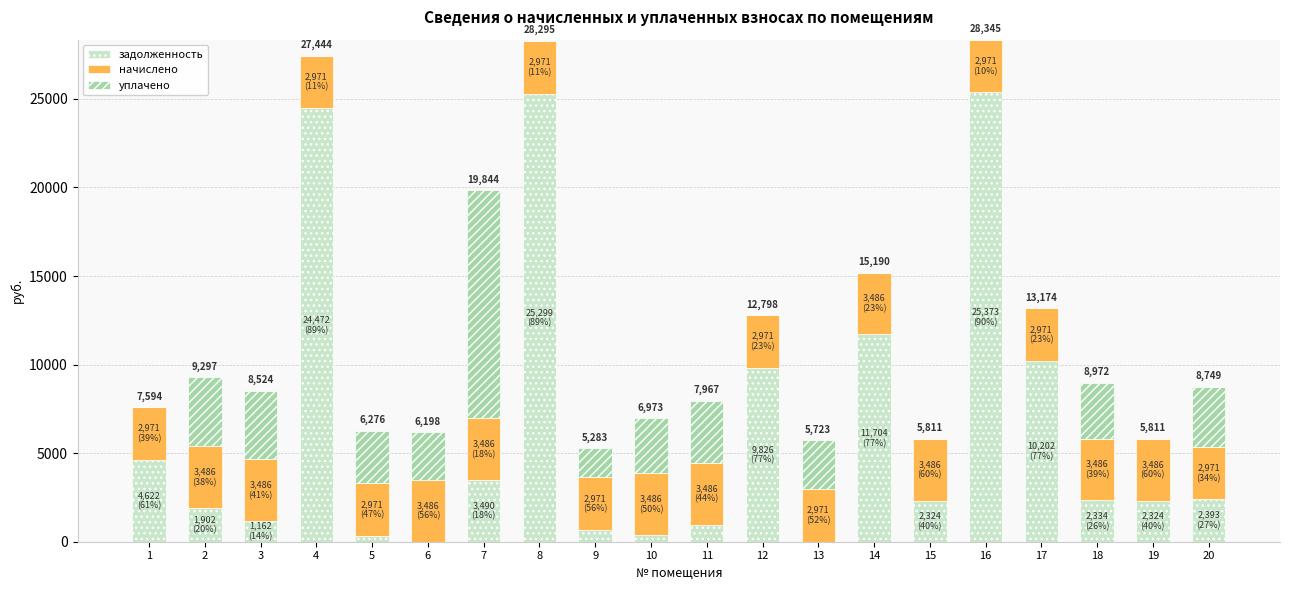

True or false: задолженность has a value of 498.4 at 15.

False